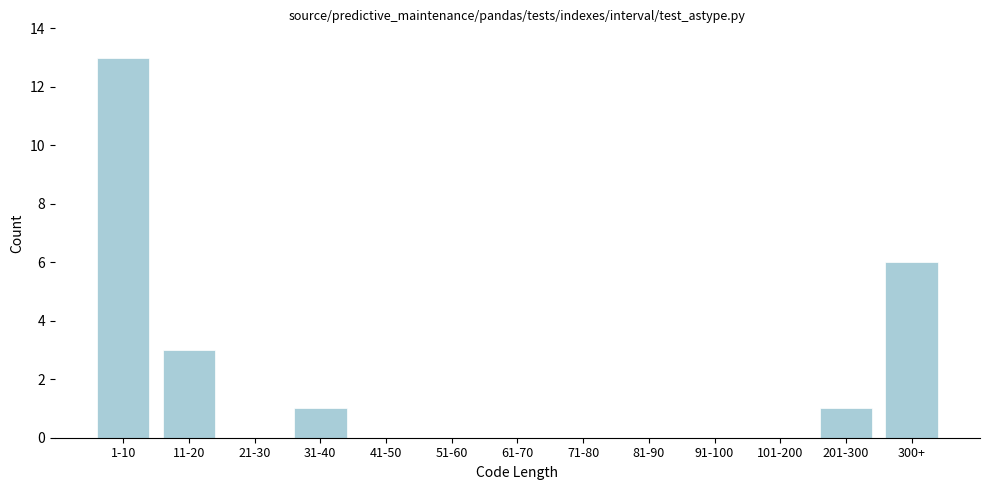

Reading left to right, extract all data points from this chart.

1-10=13	11-20=3	21-30=0	31-40=1	41-50=0	51-60=0	61-70=0	71-80=0	81-90=0	91-100=0	101-200=0	201-300=1	300+=6